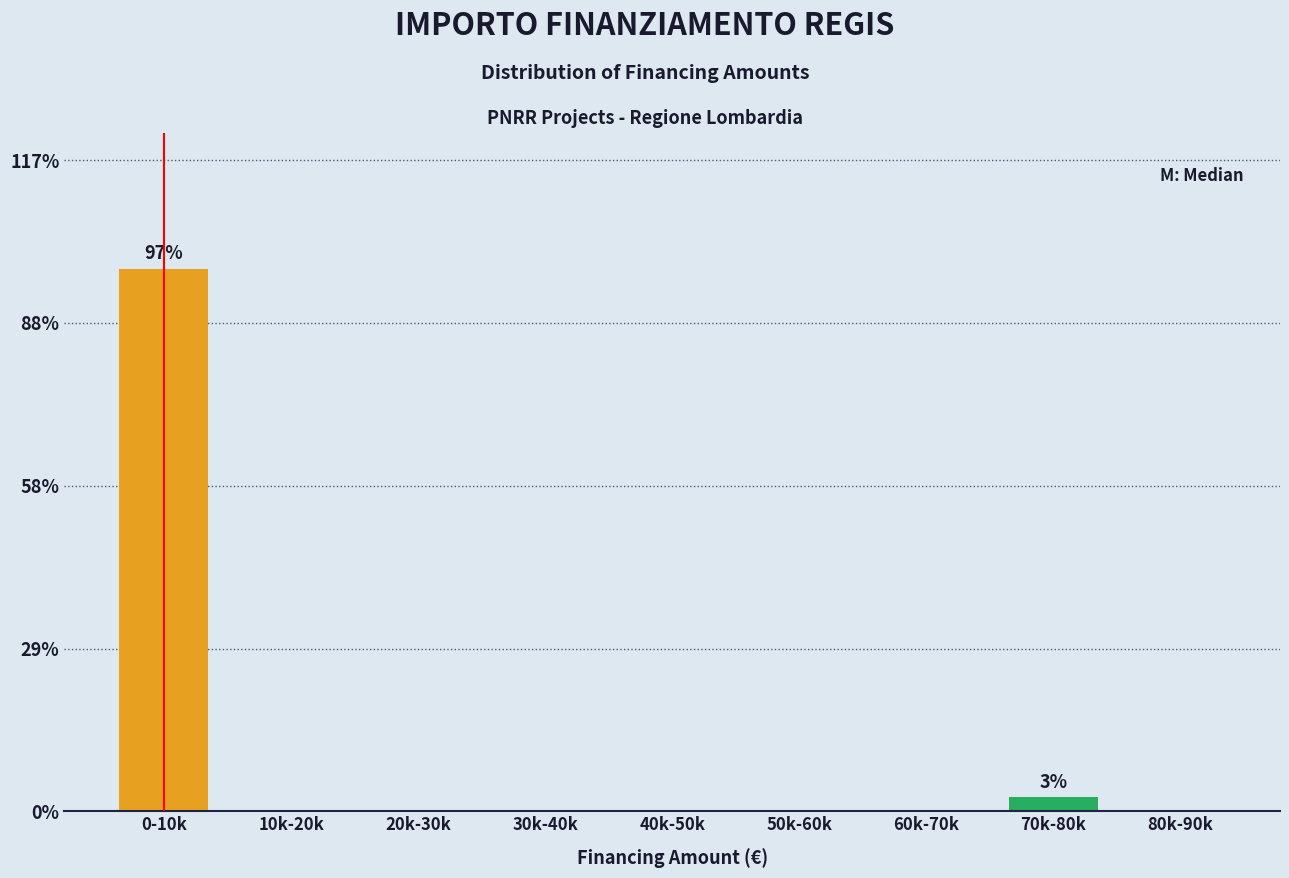

Reading right to left, list all the values displayed in this chart.

80k-90k=0.0	70k-80k=2.6	60k-70k=0.0	50k-60k=0.0	40k-50k=0.0	30k-40k=0.0	20k-30k=0.0	10k-20k=0.0	0-10k=97.4